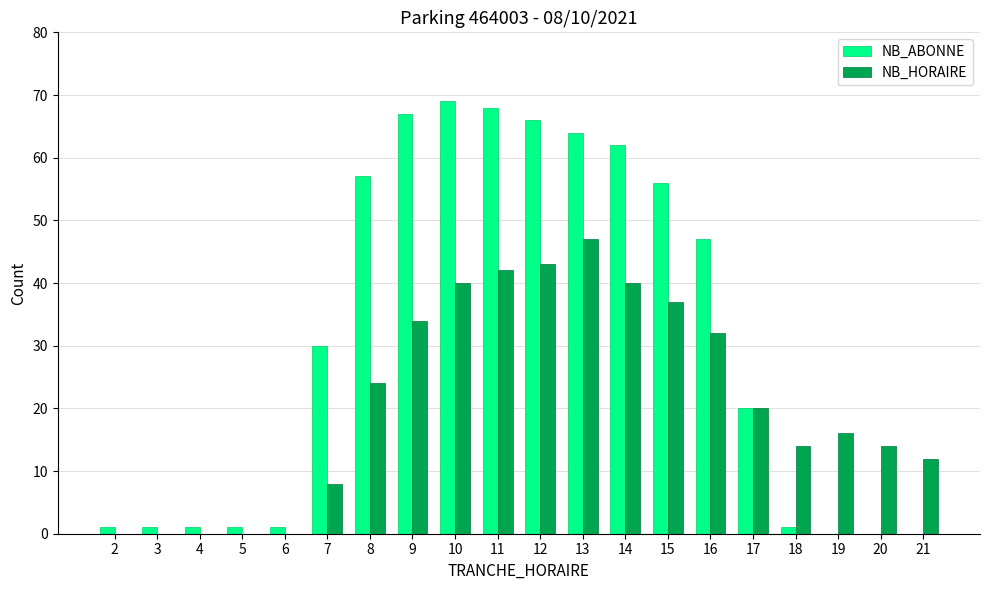

What is the maximum value for NB_ABONNE?

69